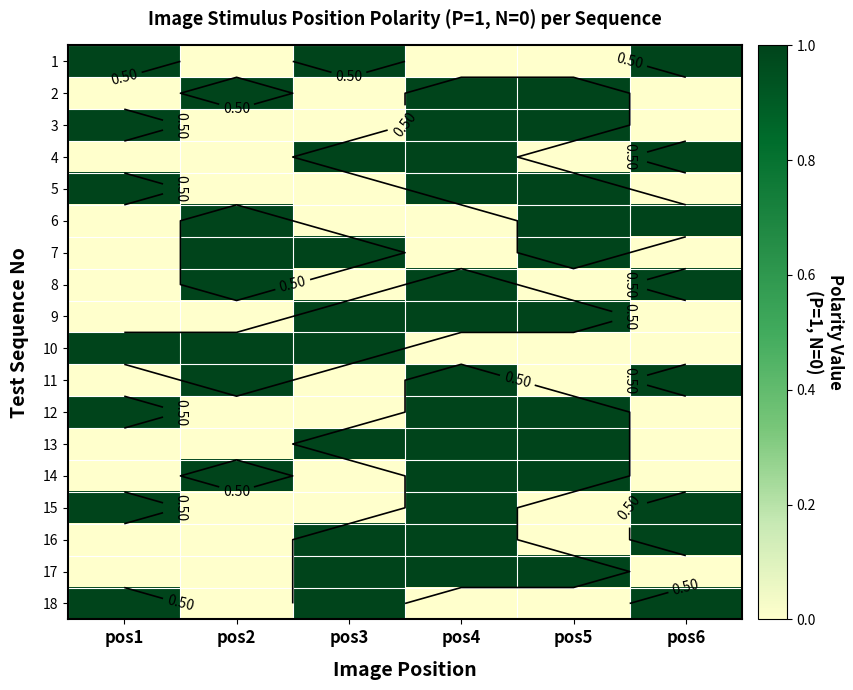

Is it true that 5 equals -1 at pos3?

False